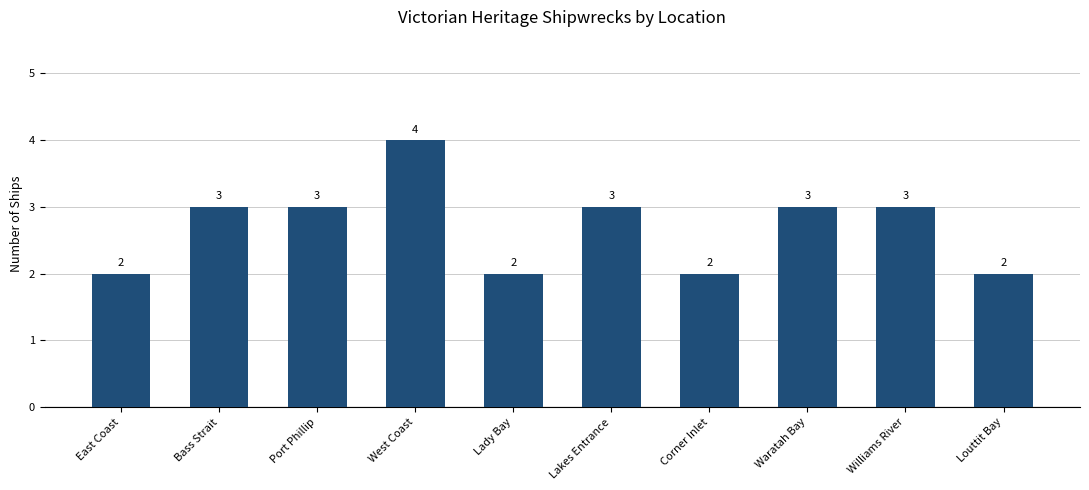

Read the value at East Coast.

2